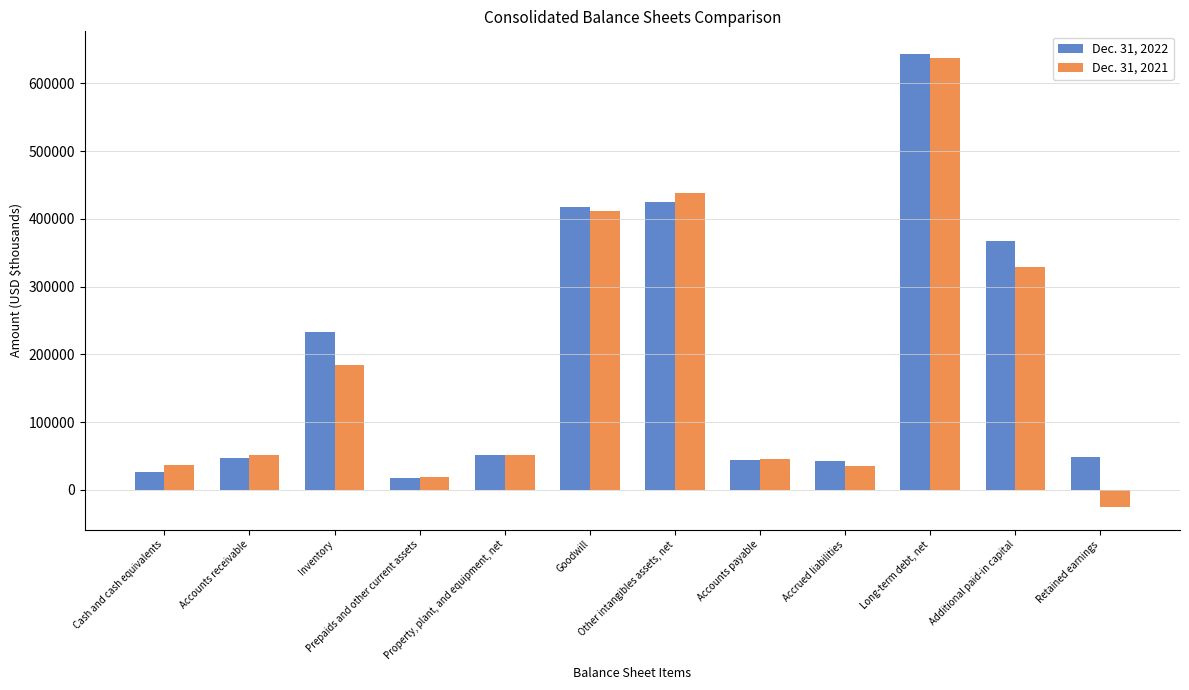

How many data points in Dec. 31, 2021 are less than 51495?

6